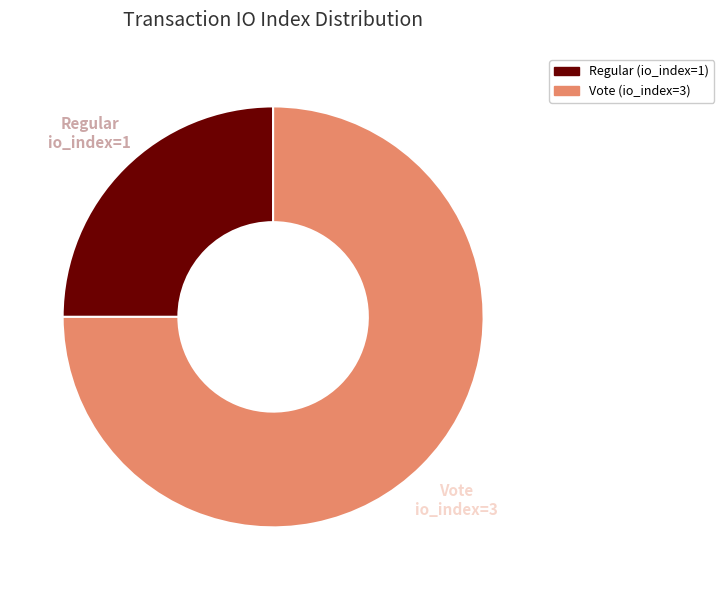

To the nearest percent, what portion does Regular (io_index=1) represent?

25%